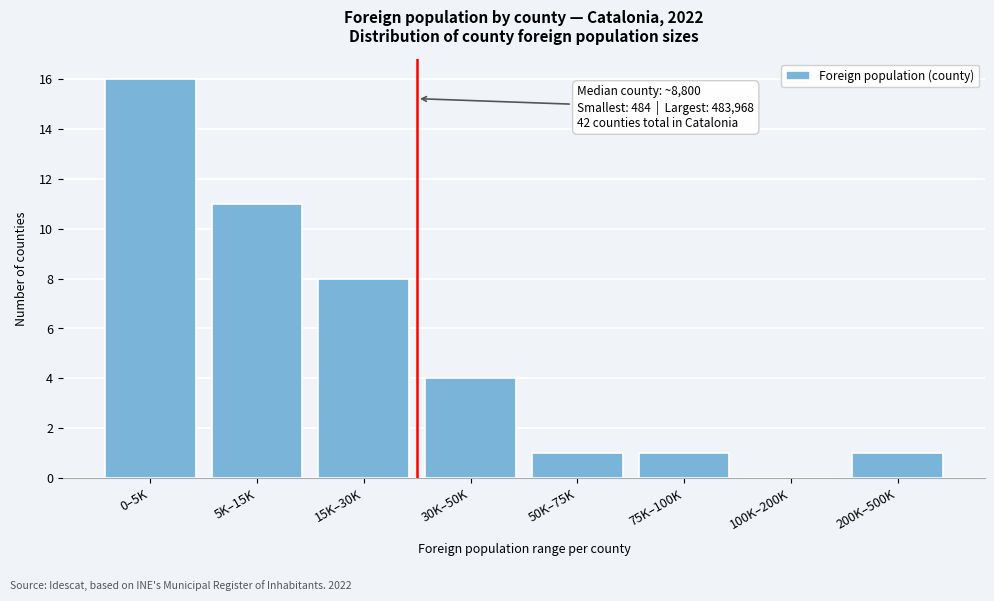

Reading left to right, extract all data points from this chart.

0–5K=16	5K–15K=11	15K–30K=8	30K–50K=4	50K–75K=1	75K–100K=1	100K–200K=0	200K–500K=1